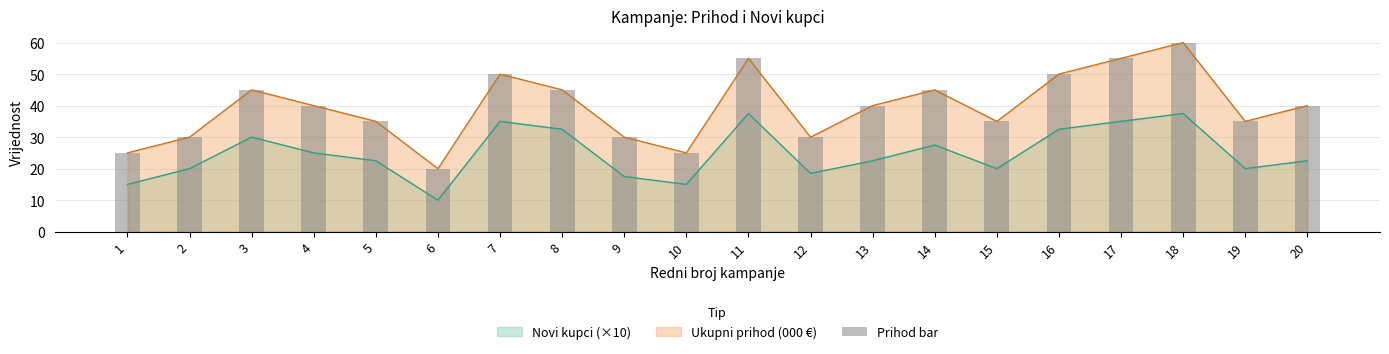

What is the difference between the values at 1 and 6?

5